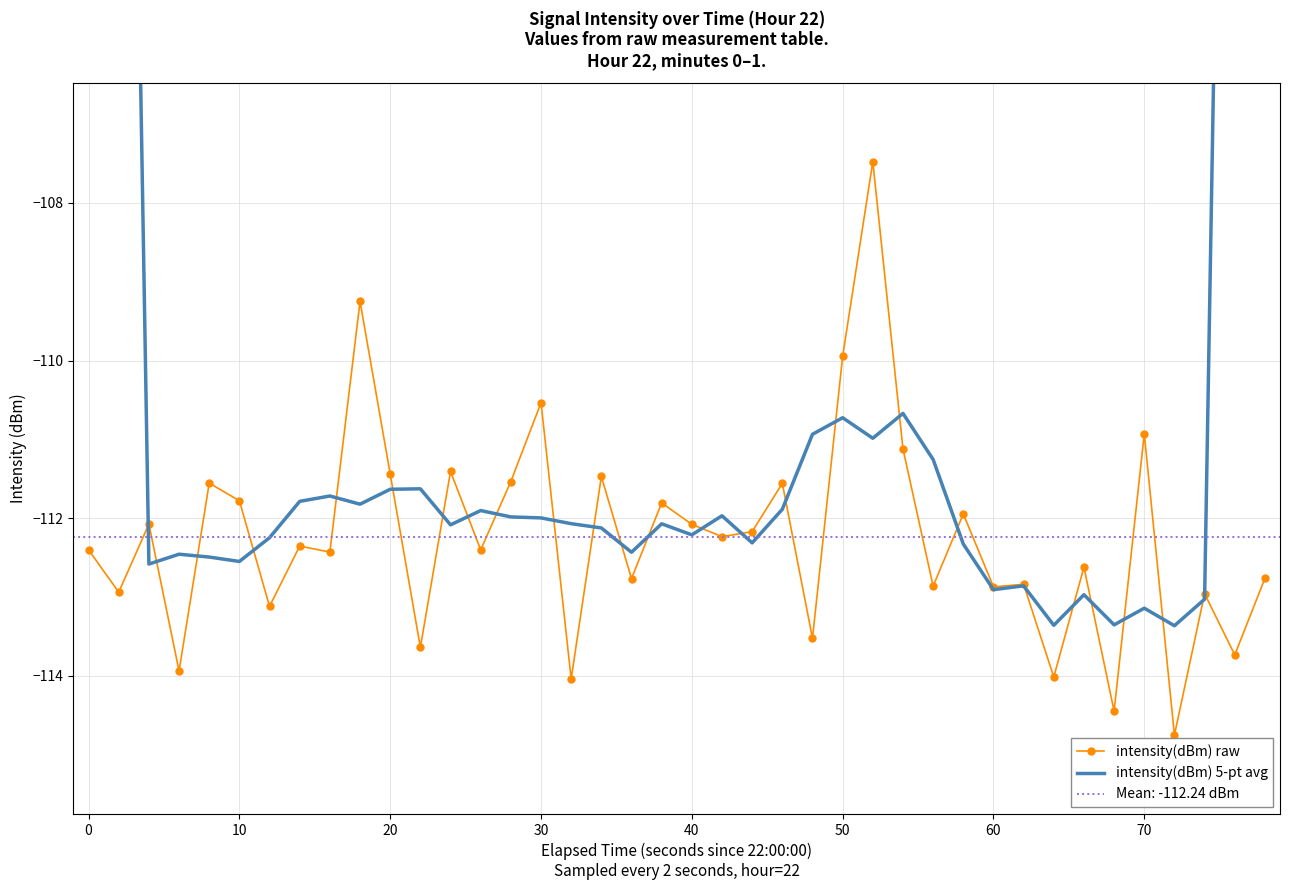

What is the highest value of the intensity(dBm) raw series?

-107.5